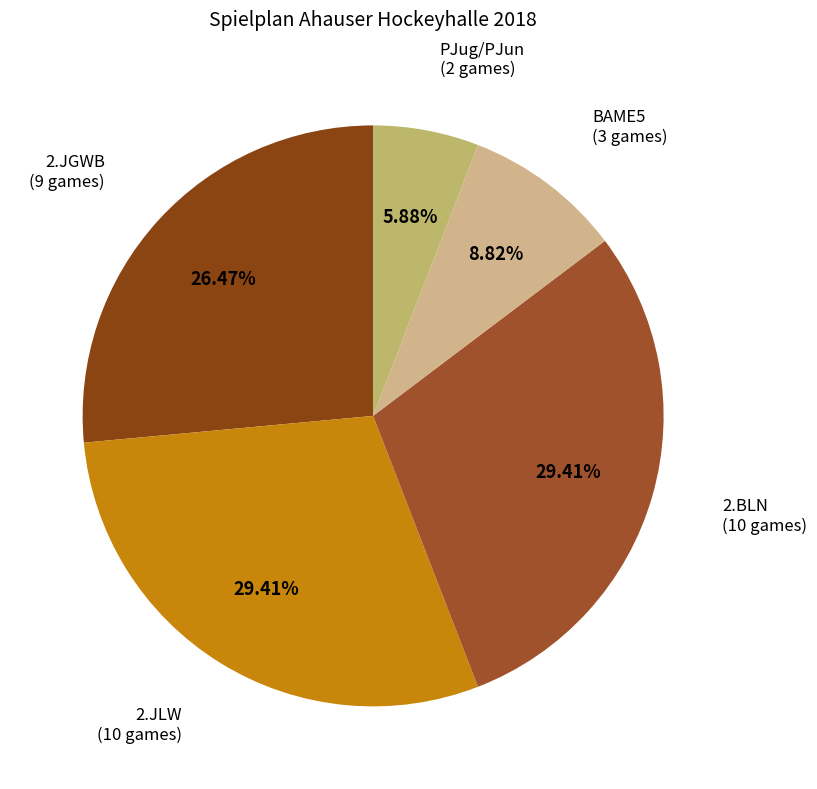

Combined, what portion of the pie is 2.BLN and PJug/PJun?

35.3%